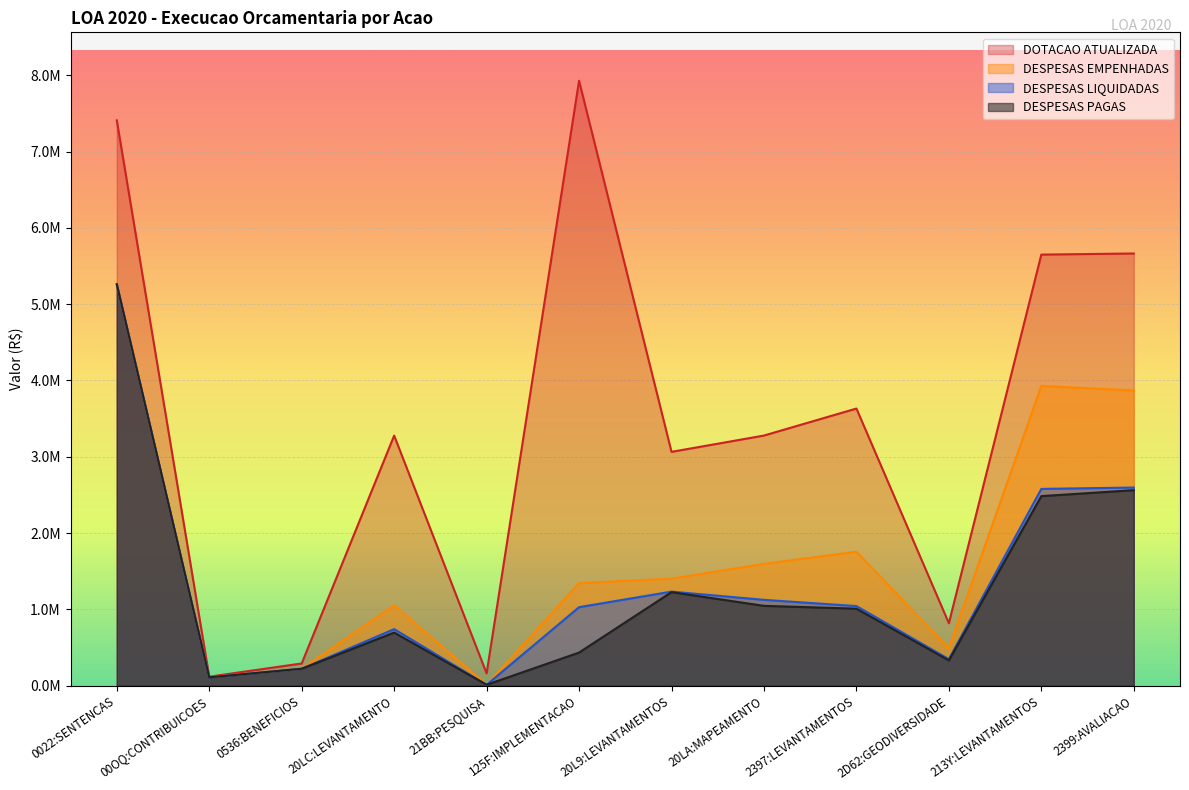

True or false: DESPESAS EMPENHADAS has more than 1 interior local peaks.

True